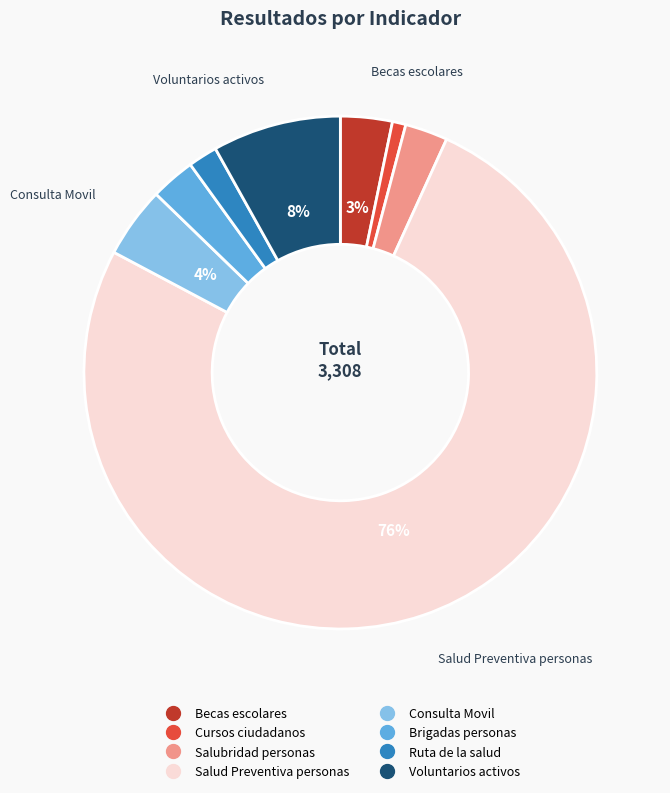

How many segments does this pie chart have?

8